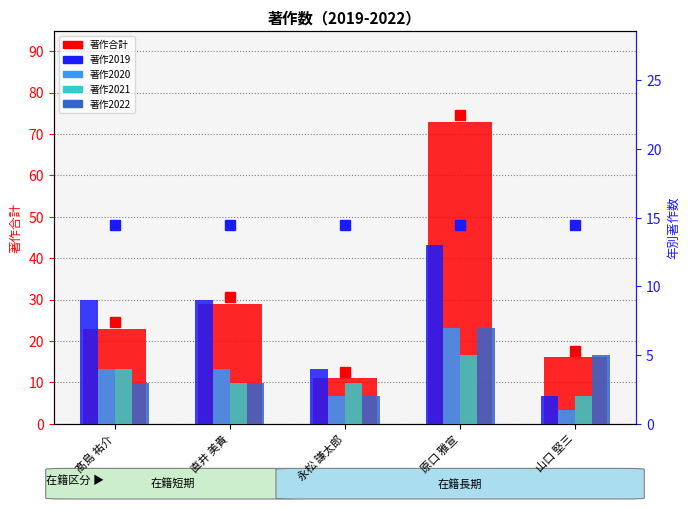

Does the chart contain stacked bars?

No